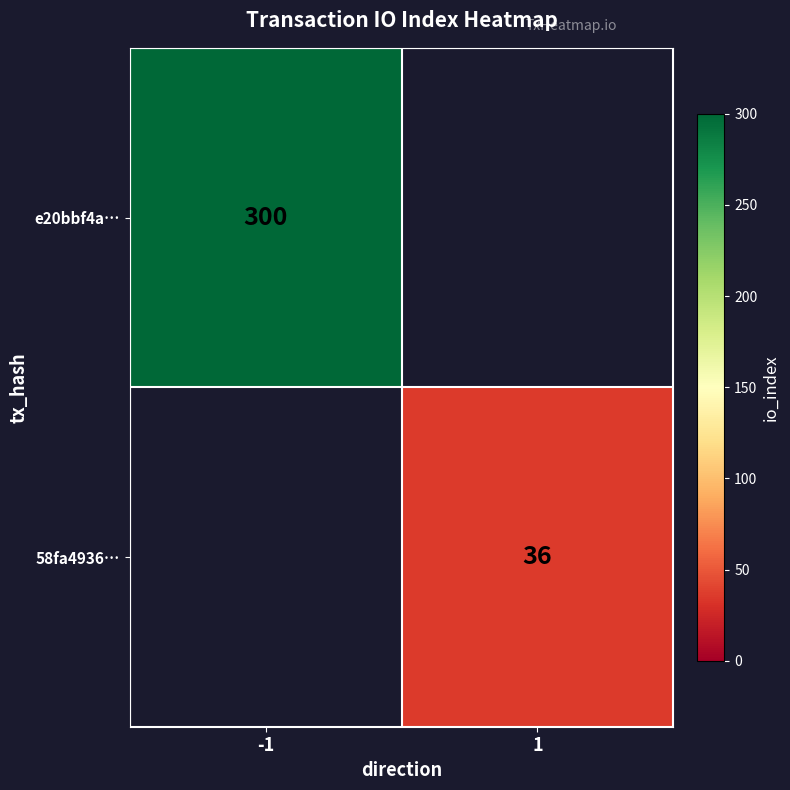

What is the greatest value displayed?

300.0